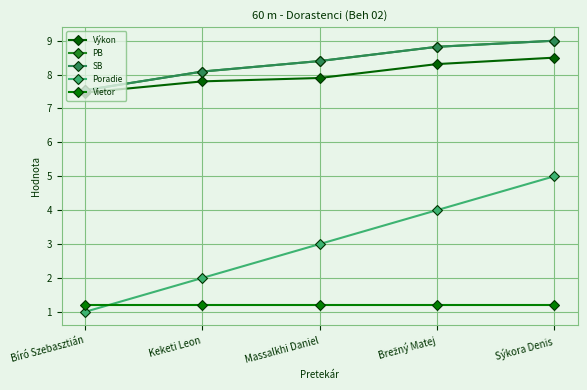

What is the spread (max minus min) of values at Sýkora Denis?

7.8